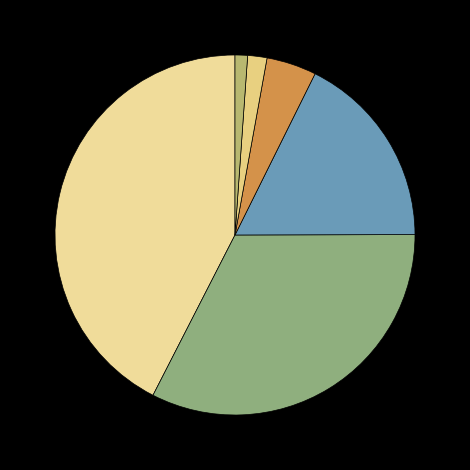

Is it true that איירפורט סיטי ה'* is 32% of the pie?

False